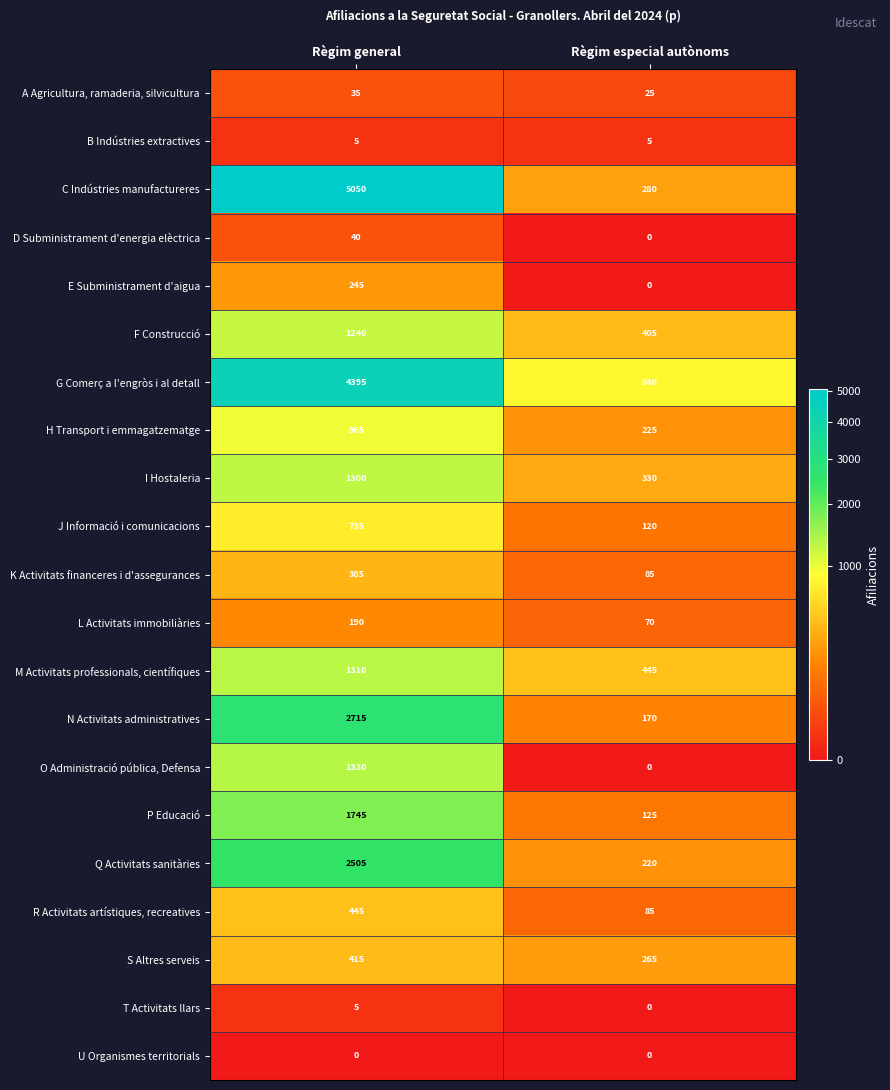

What is the total value across all series at Règim general?

25055